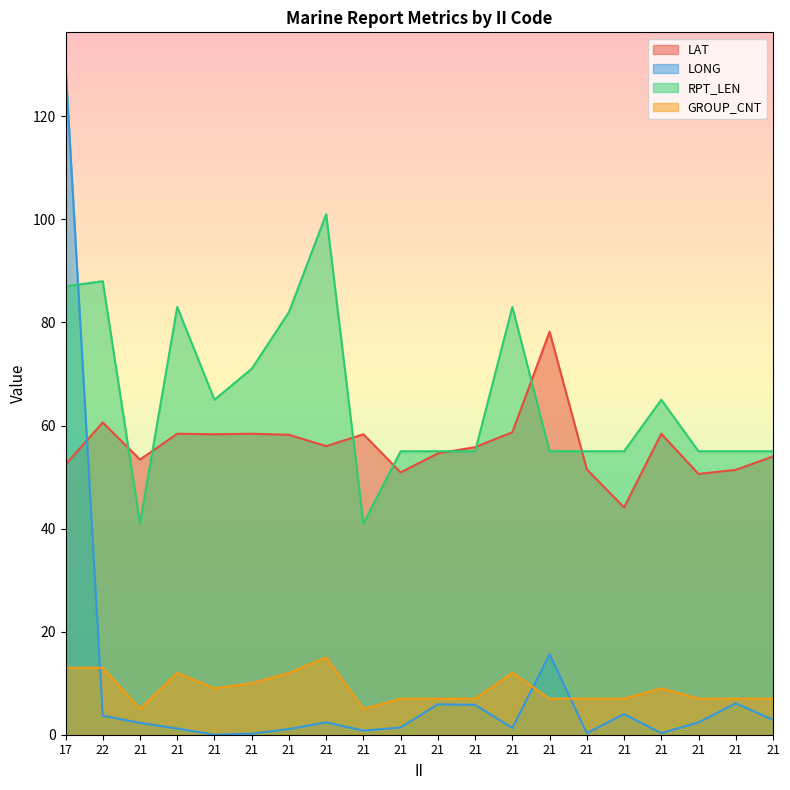

Reading left to right, what are all the values shown in this chart?

LAT: 52.4	60.6	53.4	58.4	58.3	58.4	58.2	56.0	58.3	50.9	54.6	55.8	58.7	78.2	51.5	44.1	58.4	50.6	51.4	54.0
LONG: 129.8	3.7	2.3	1.2	0.0	0.2	1.1	2.4	0.8	1.4	5.9	5.8	1.3	15.6	0.3	4.0	0.3	2.4	6.1	2.9
RPT_LEN: 87.0	88.0	41.0	83.0	65.0	71.0	82.0	101.0	41.0	55.0	55.0	55.0	83.0	55.0	55.0	55.0	65.0	55.0	55.0	55.0
GROUP_CNT: 13.0	13.0	5.0	12.0	9.0	10.0	12.0	15.0	5.0	7.0	7.0	7.0	12.0	7.0	7.0	7.0	9.0	7.0	7.0	7.0